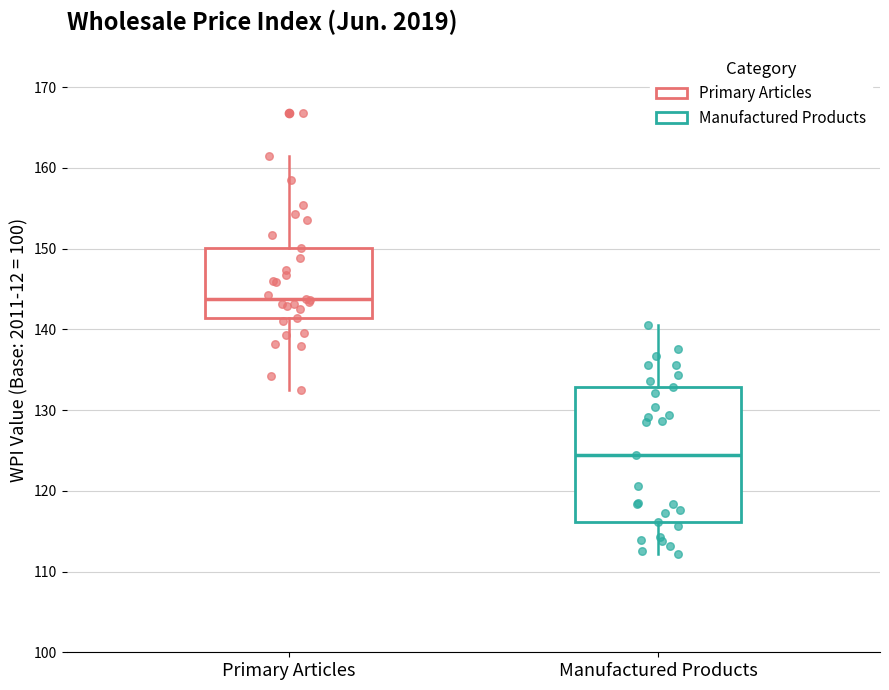

Reading left to right, transcribe this box plot: for each box, give where its median line is, the range the box spans, and where its two whiskers end, as read against the y-axis. The values are not printed on the chart, so give them approximately, as read against the axis.

Primary Articles: median 144, box 141 to 150, whiskers 133 to 162
Manufactured Products: median 124, box 116 to 133, whiskers 112 to 141